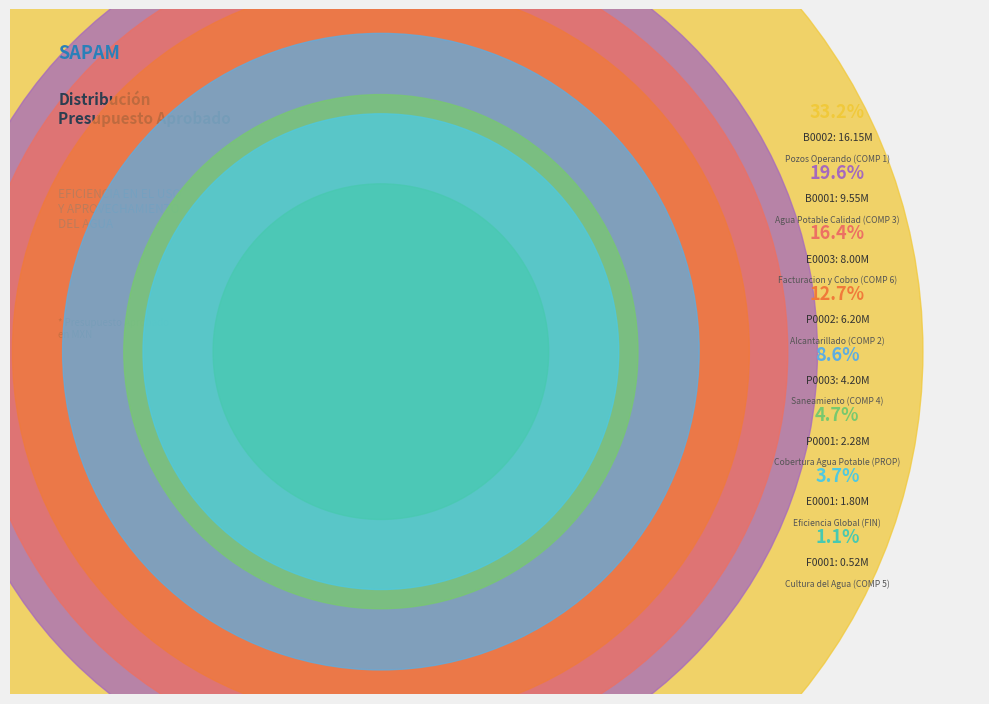

To the nearest percent, what is the average slice percentage?

12%